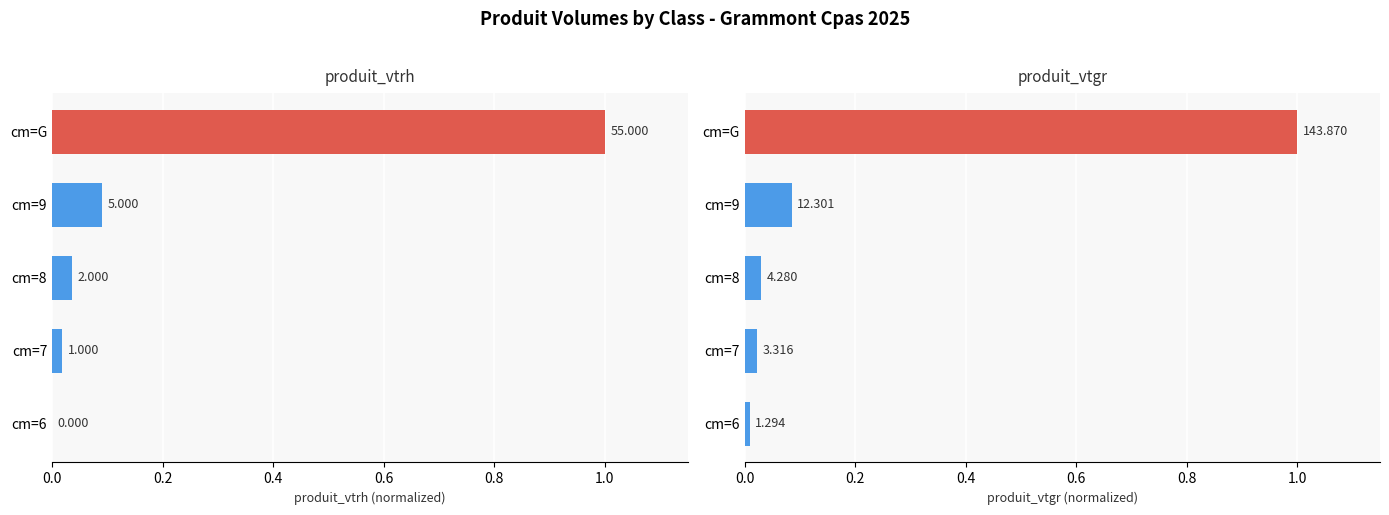

How many positive values does the produit_vtrh series have?

4